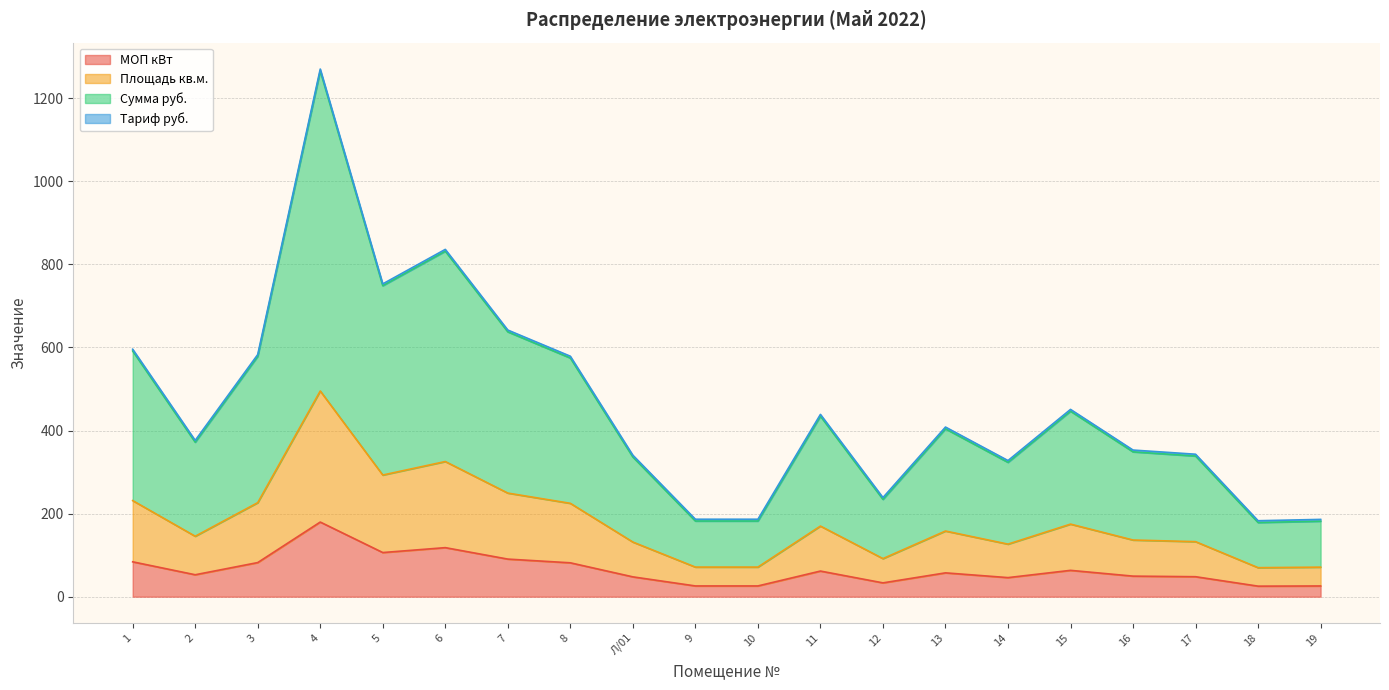

What is the minimum value for МОП кВт?

25.3